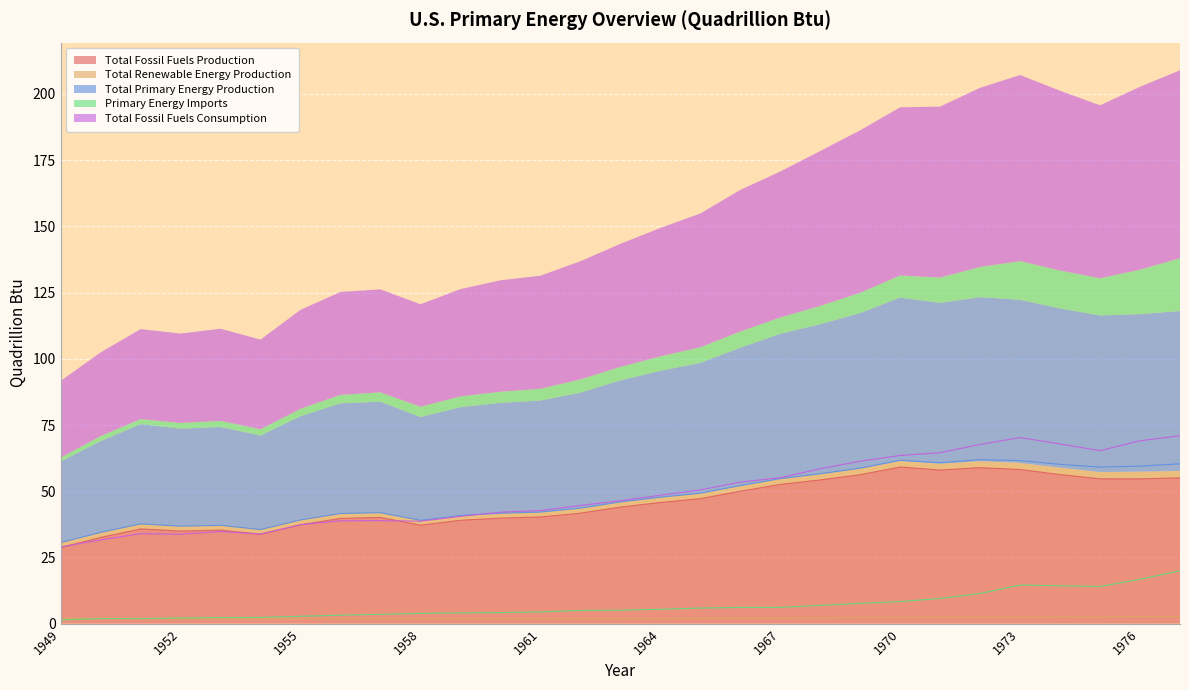

At which label does Total Fossil Fuels Consumption reach its peak?

1977